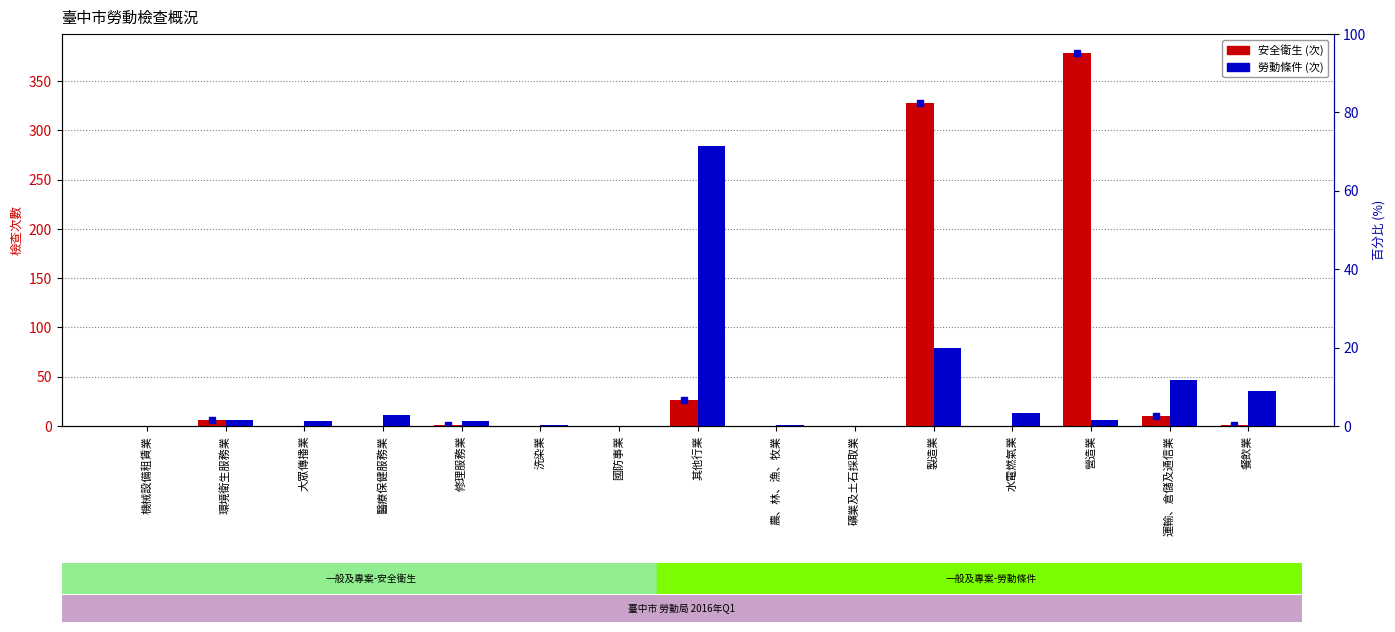

Rank the series at 洗染業 from highest to lowest value.

勞動條件, 安全衛生